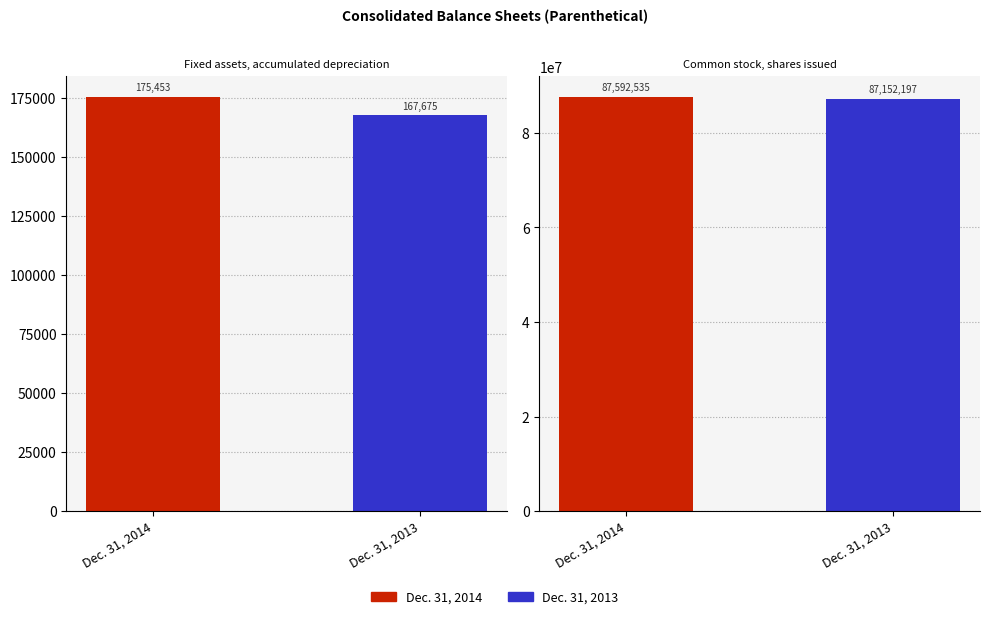

Which label corresponds to the largest value in the chart?

Dec. 31, 2014